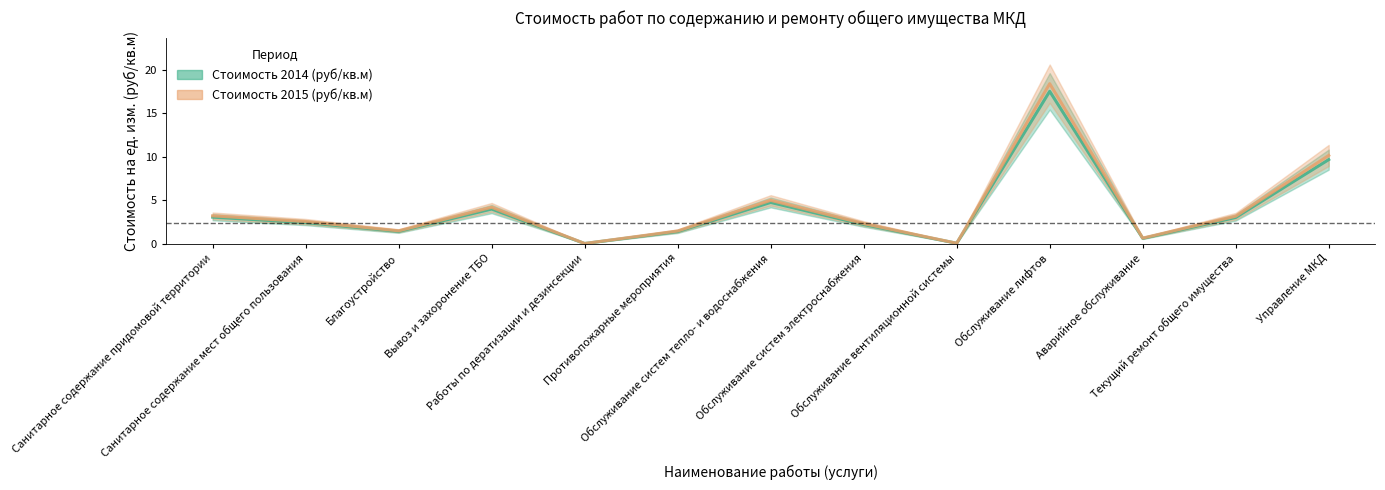

List the series in order of their overall mean, highest first.

Стоимость 2015 (руб/кв.м), Стоимость 2014 (руб/кв.м)